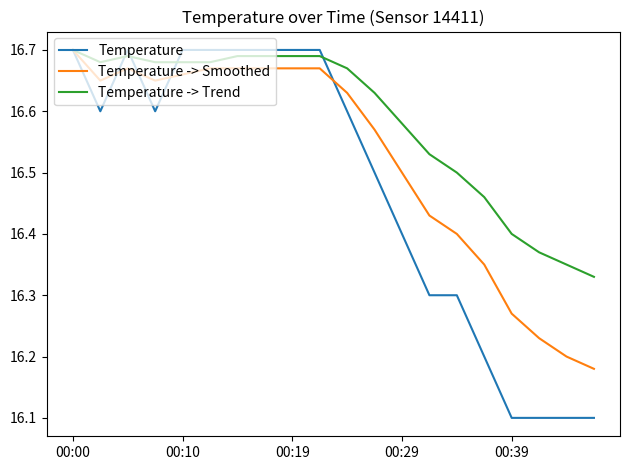

What is the difference between the second highest and minimum values in the Temperature series?

0.6